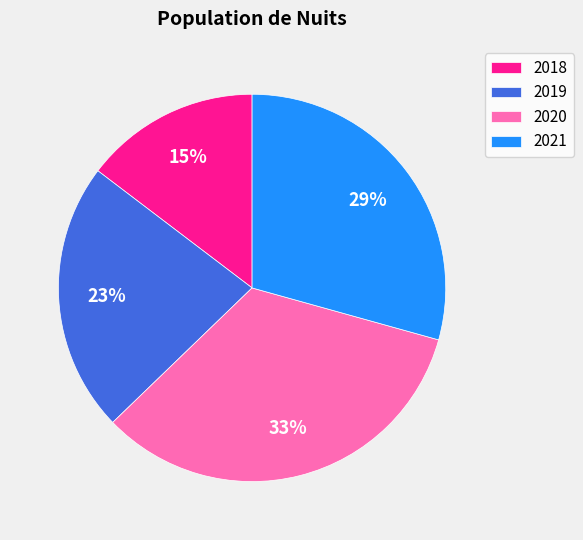

What percentage is the 2020 slice, to the nearest percent?

33%